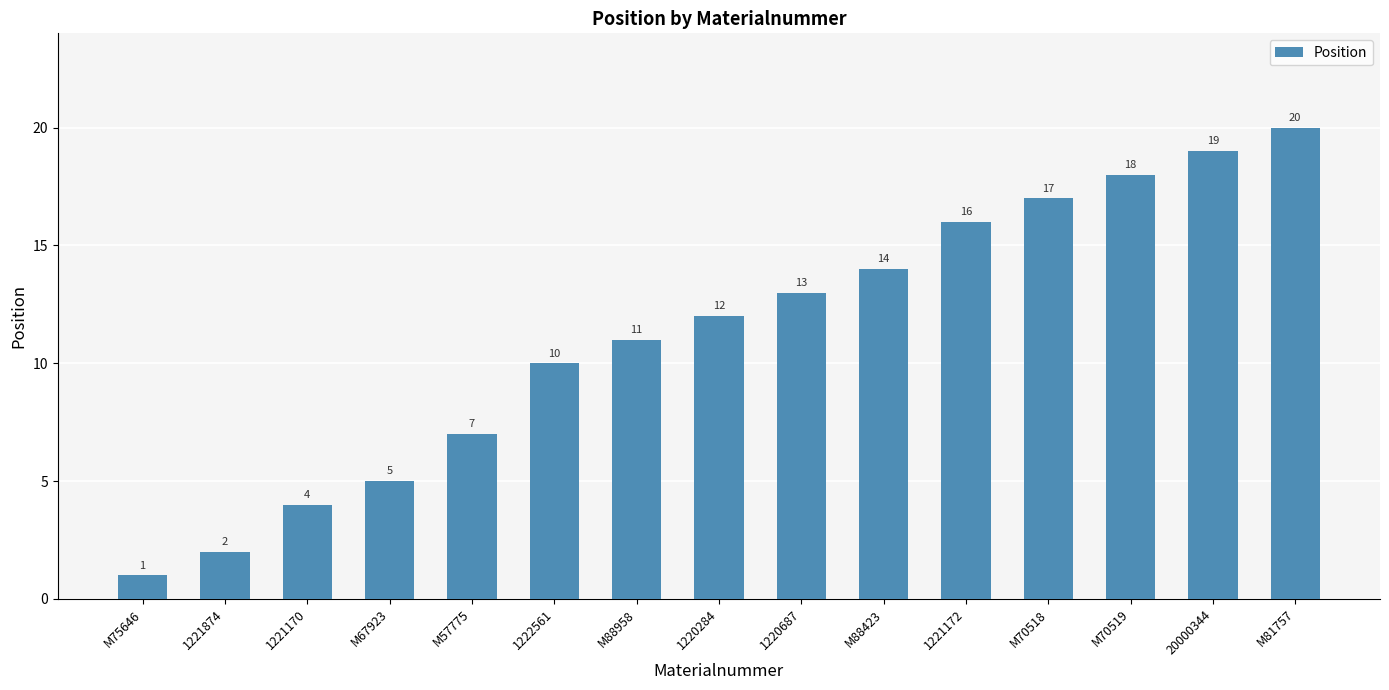

What position from the right is M67923?

12